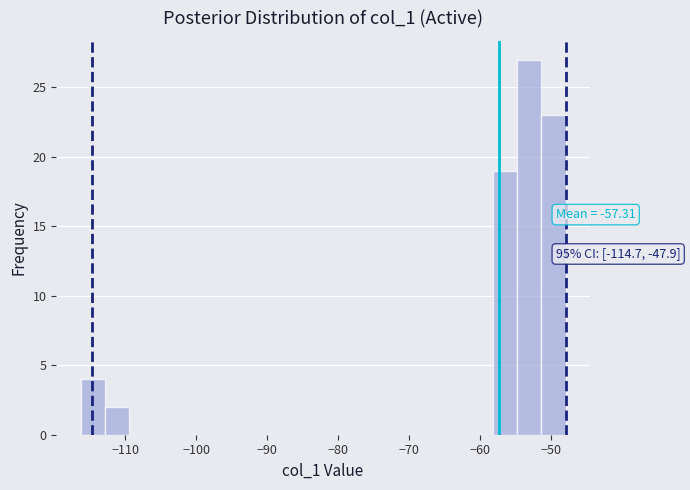

Around what value on the x-axis is the tallest bar? Give the approximate position of its centre, as read against the axis.

-53